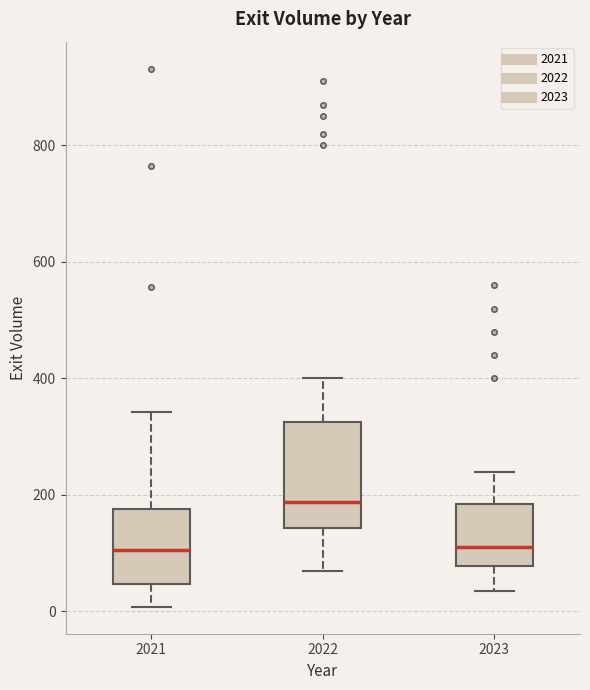

Reading left to right, read every box against the y-axis: the position of its median line, the range the box covers, and the ends of its whiskers. The values are not printed on the chart, so give them approximately, as read against the axis.

2021: median 100, box 40 to 180, whiskers 0 to 340
2022: median 180, box 140 to 320, whiskers 80 to 400
2023: median 120, box 80 to 180, whiskers 40 to 240